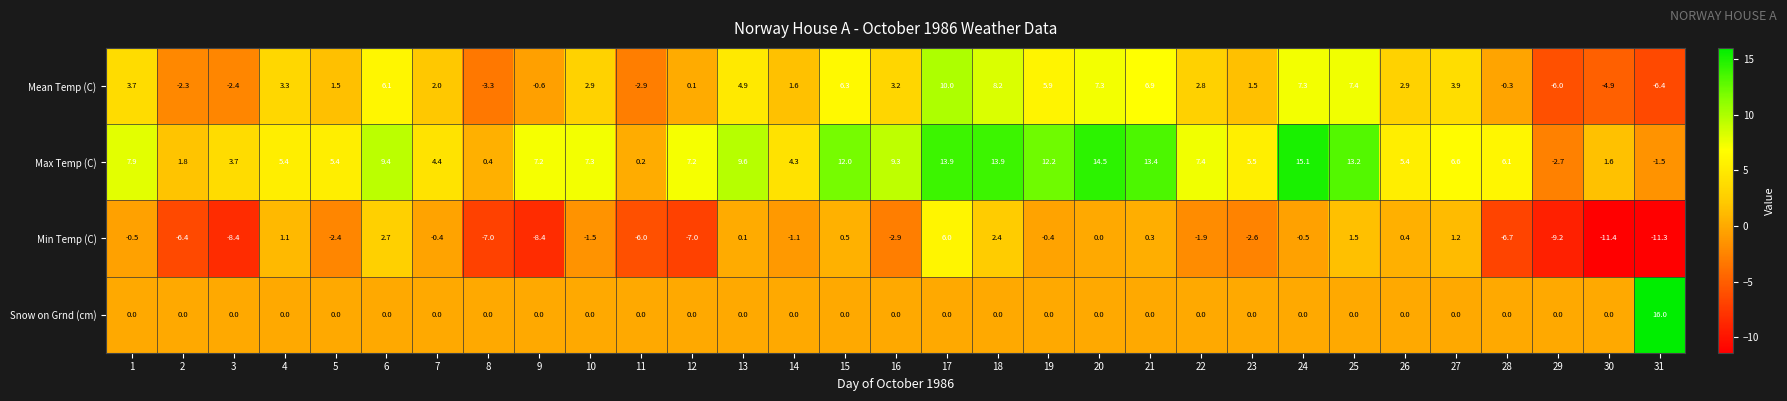

How many values in the Min Temp (C) series exceed -1?

15